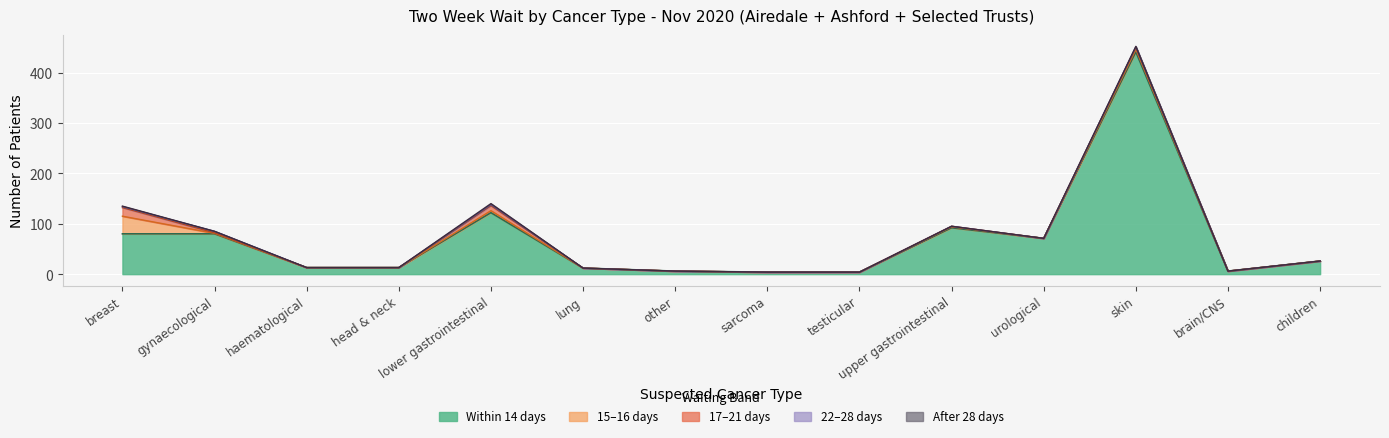

The within_14 series shows 6 at in_22_28. True or false?

False